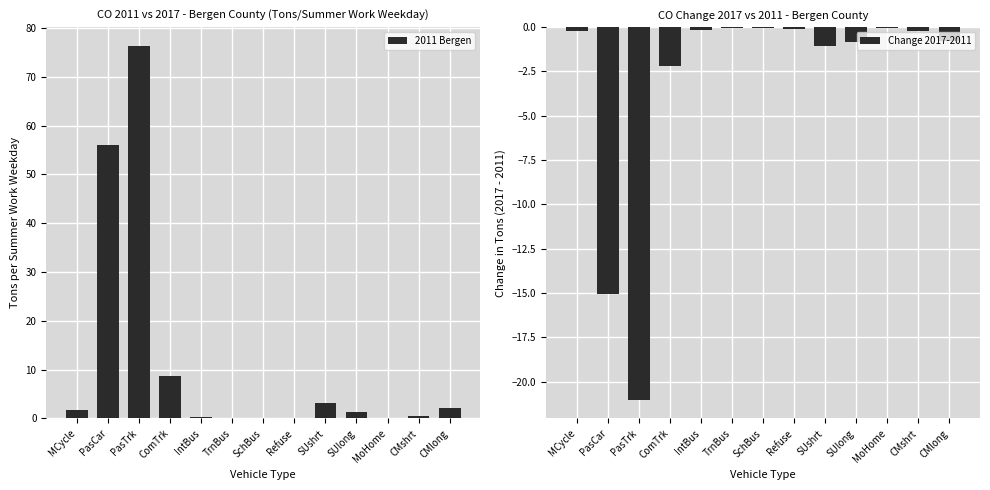

What is the difference between the second highest and second lowest values in the Change 2017-2011 series?

15.0